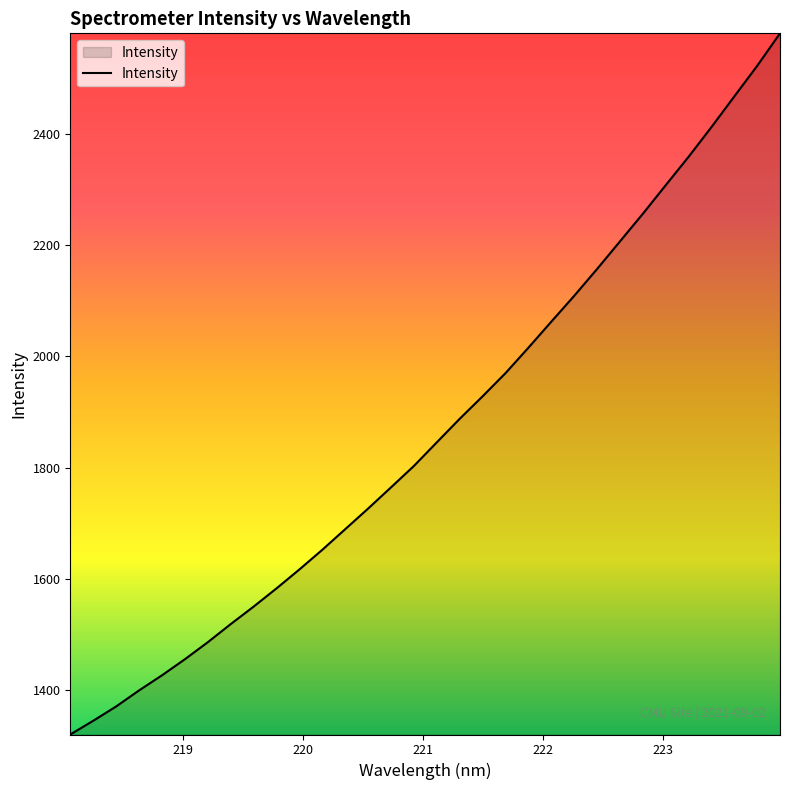

What is the difference between the maximum and minimum values?

1259.2